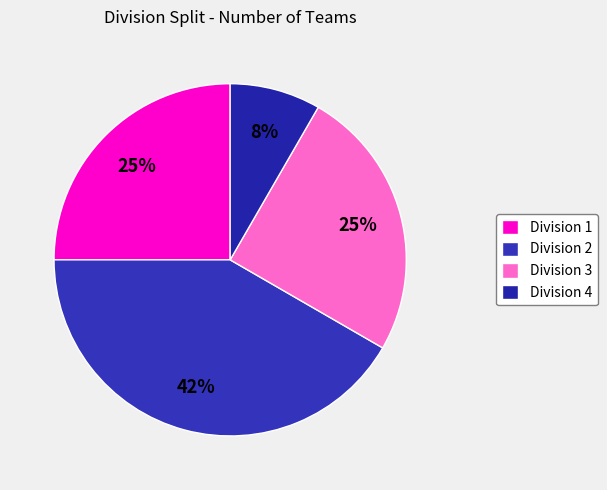

Count the number of slices in the pie.

4